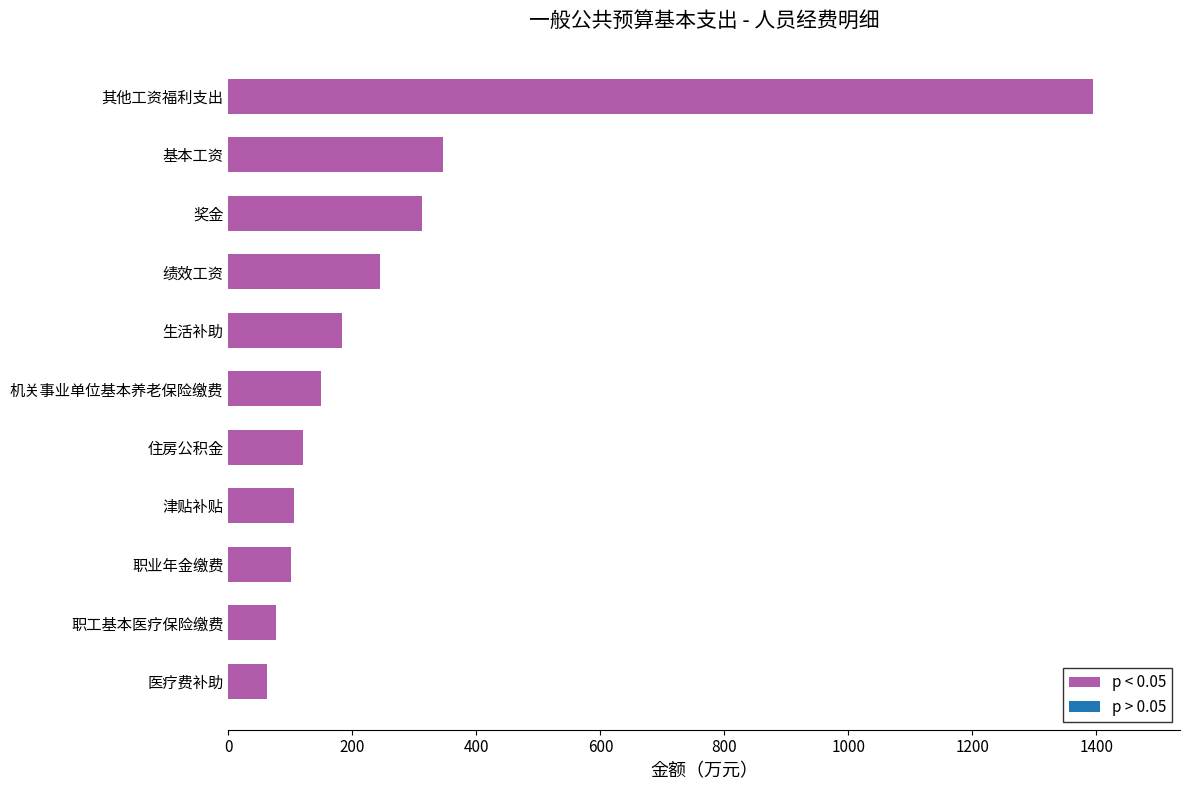

Where is the data nearest to the value 729?

基本工资